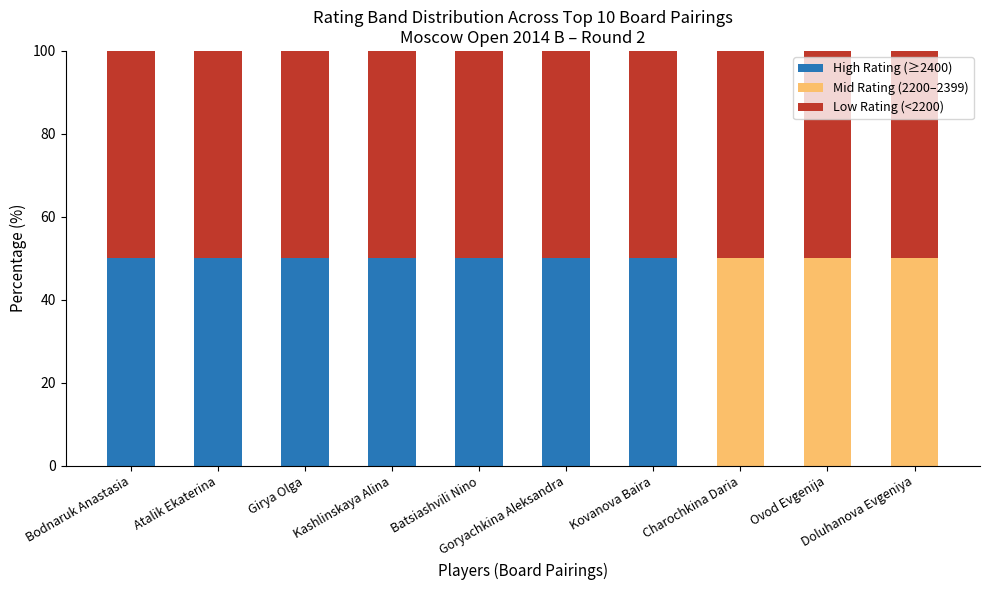

What is the maximum value for High Rating (≥2400)?

50